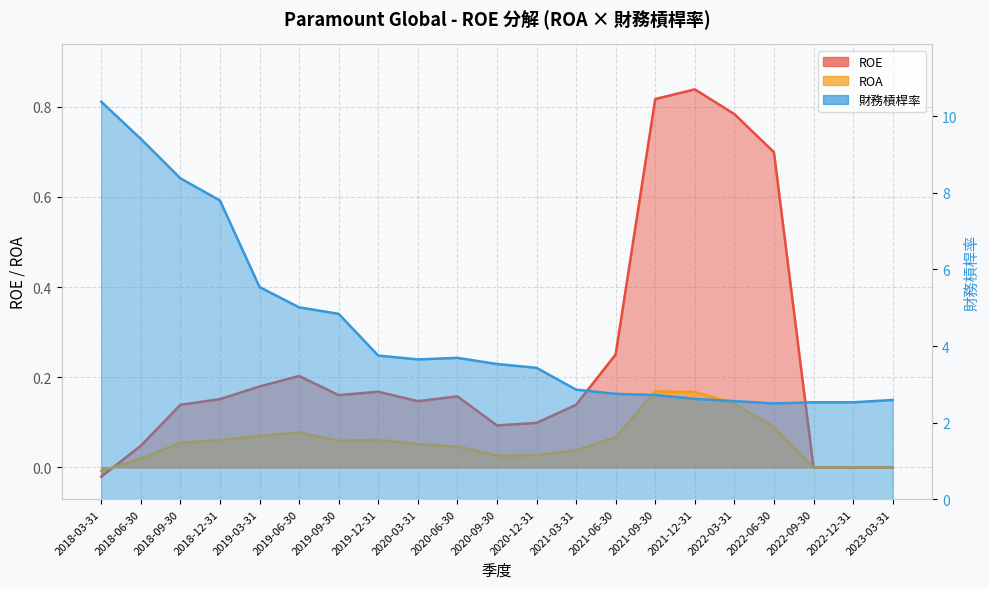

What is the sum of the ROE values at 2020-12-31 and 2019-03-31?

0.3